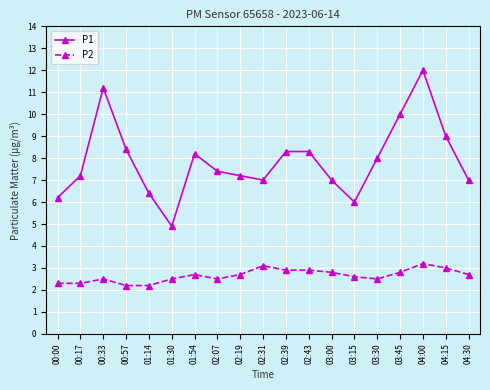

Is this an area chart (filled region under the line)?

No